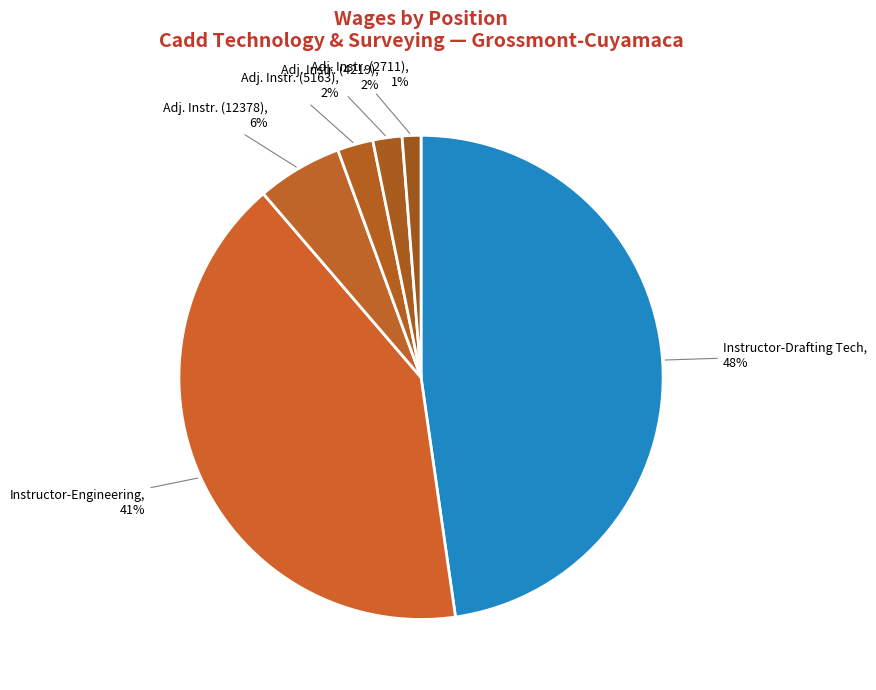

To the nearest percent, what is the average slice percentage?

17%